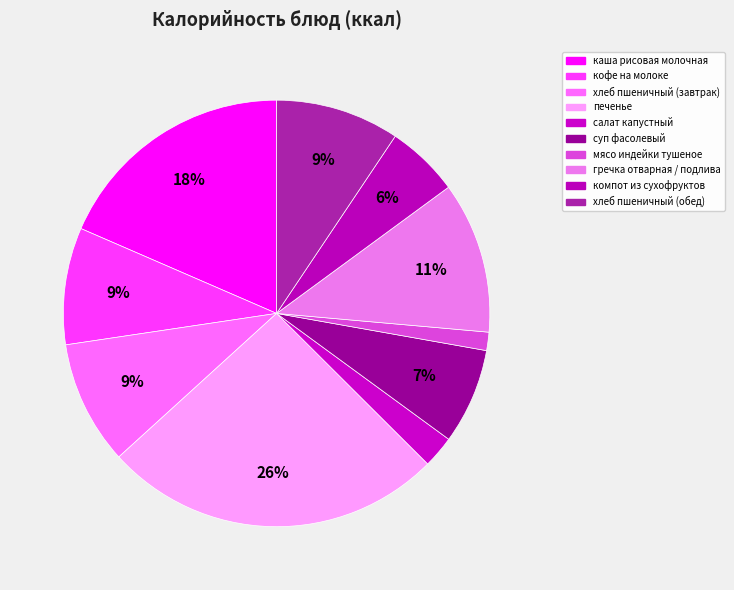

How many slices are in this pie chart?

10